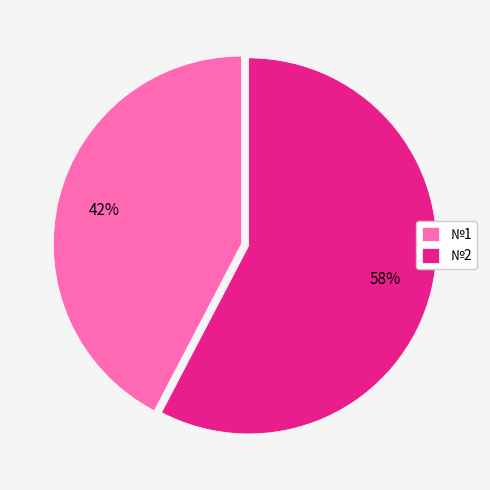

How many segments does this pie chart have?

2